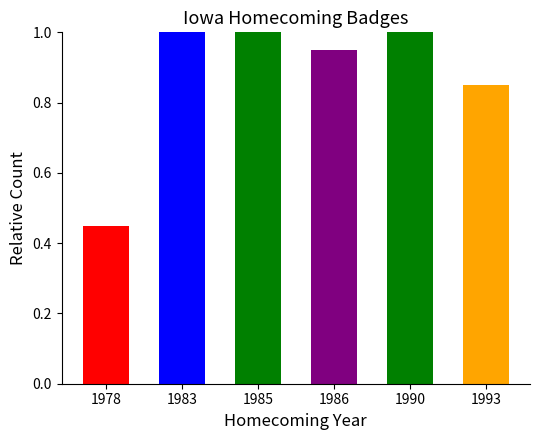

Approximately how many times larger is the value at 1983 compared to 1990?

1.0